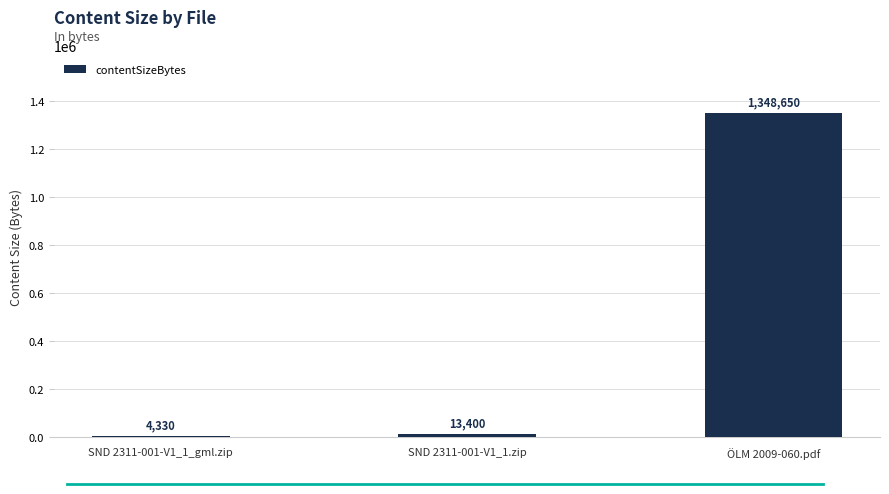

Reading right to left, extract all data points from this chart.

1348650	13400	4330